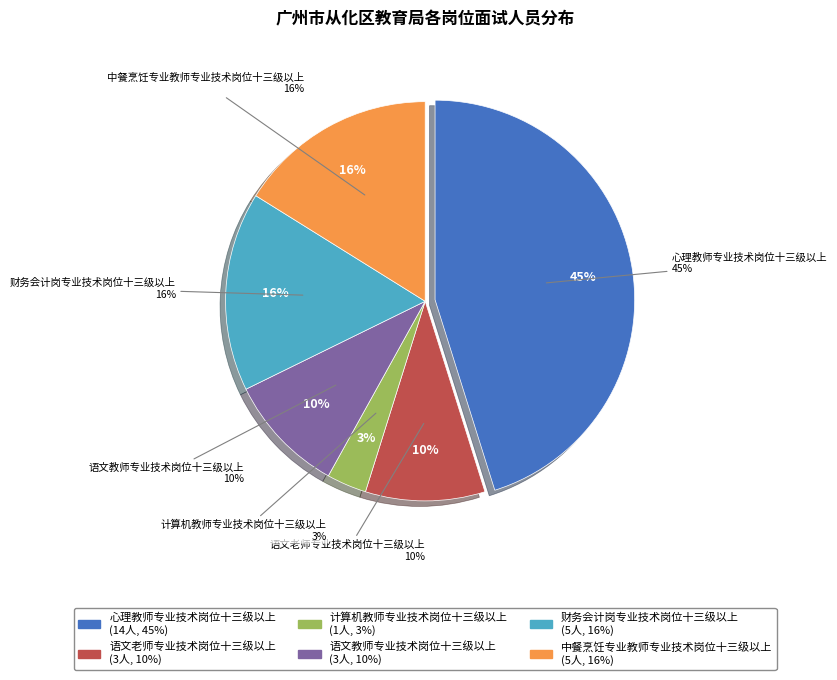

To the nearest percent, what is the average slice percentage?

17%